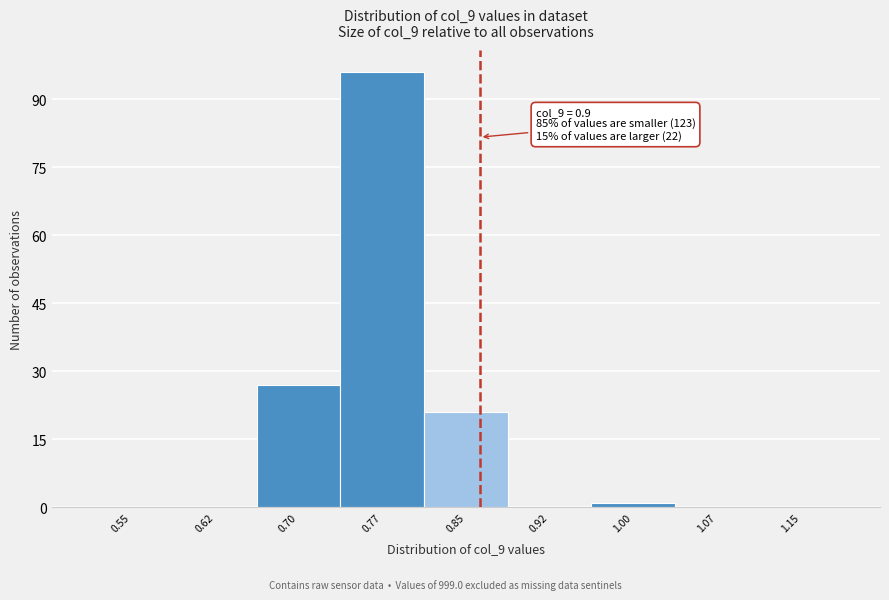

Reading left to right, list all the values displayed in this chart.

0.55=0	0.62=0	0.70=27	0.77=96	0.85=21	0.92=0	1.00=1	1.07=0	1.15=0